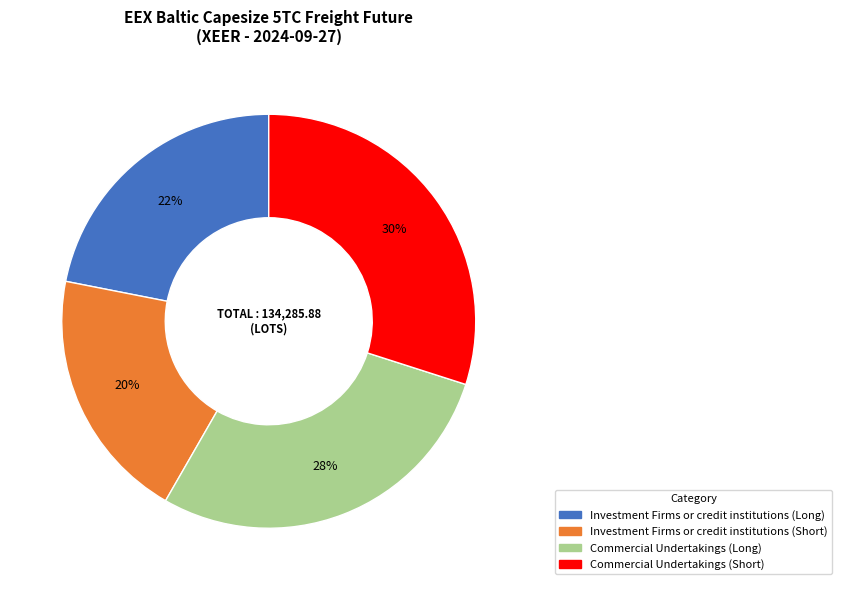

Is there a majority slice in this chart?

No